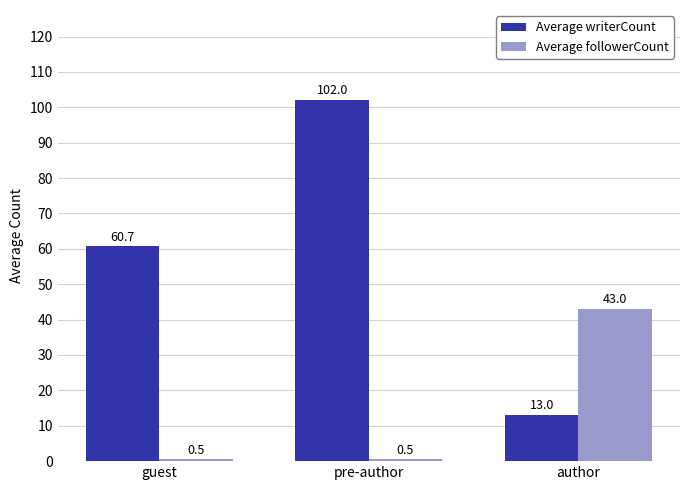

What are all the series names shown in the legend?

Average writerCount, Average followerCount